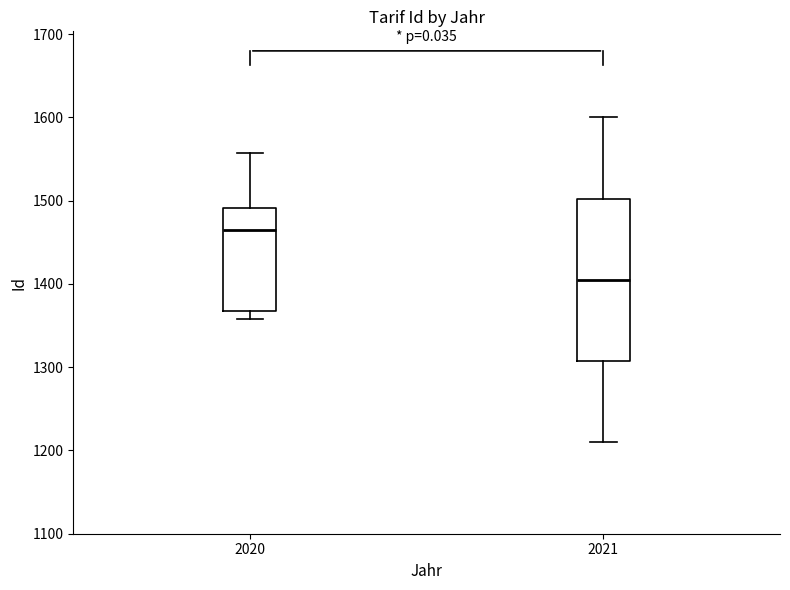

Reading left to right, read every box against the y-axis: the position of its median line, the range the box covers, and the ends of its whiskers. The values are not printed on the chart, so give them approximately, as read against the axis.

2020: median 1460, box 1370 to 1490, whiskers 1360 to 1560
2021: median 1410, box 1310 to 1500, whiskers 1210 to 1600